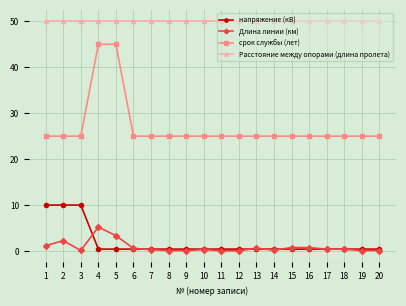

How many lines are shown in the chart?

4